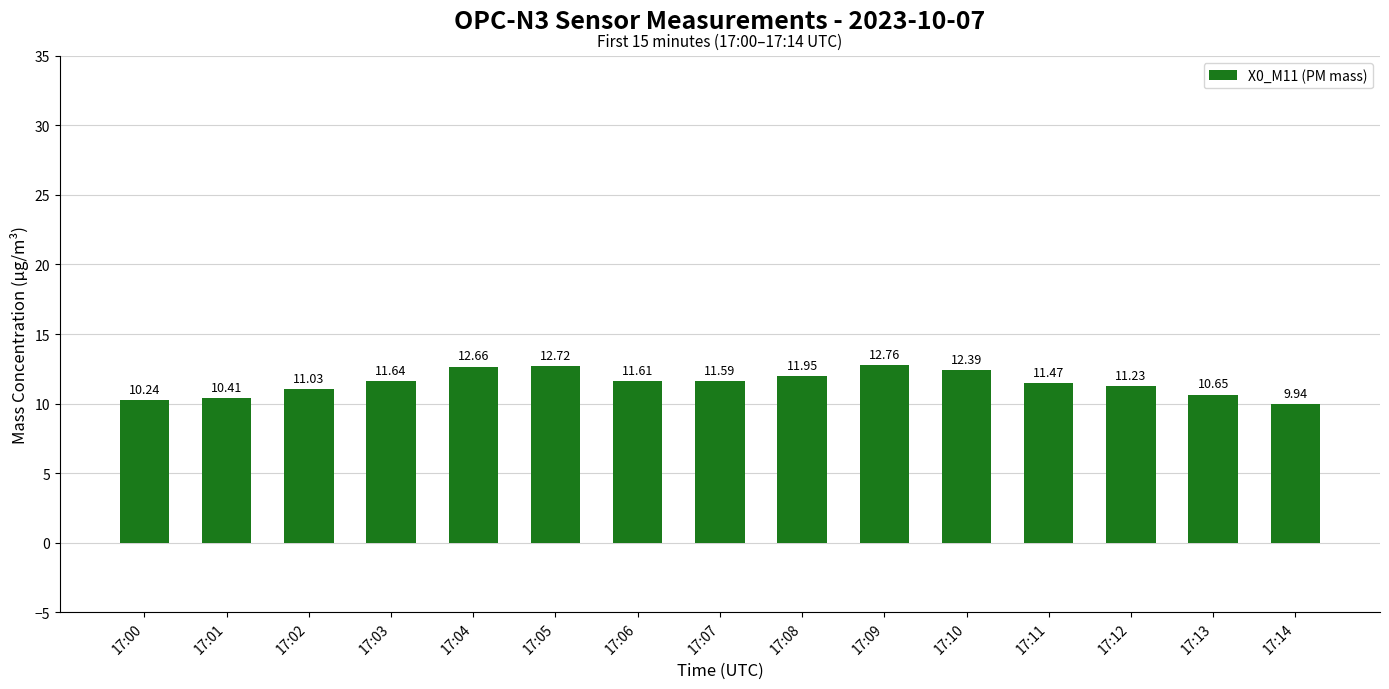

What is the difference between the second highest and second lowest values?

2.5